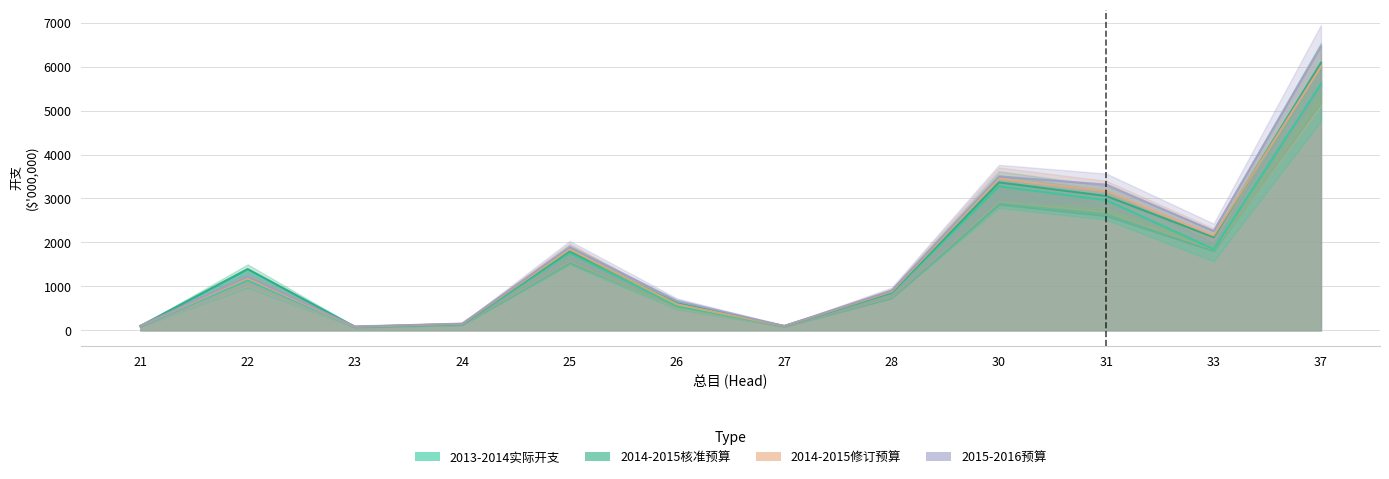

Where is the first local minimum for 2013-2014实际开支?

23